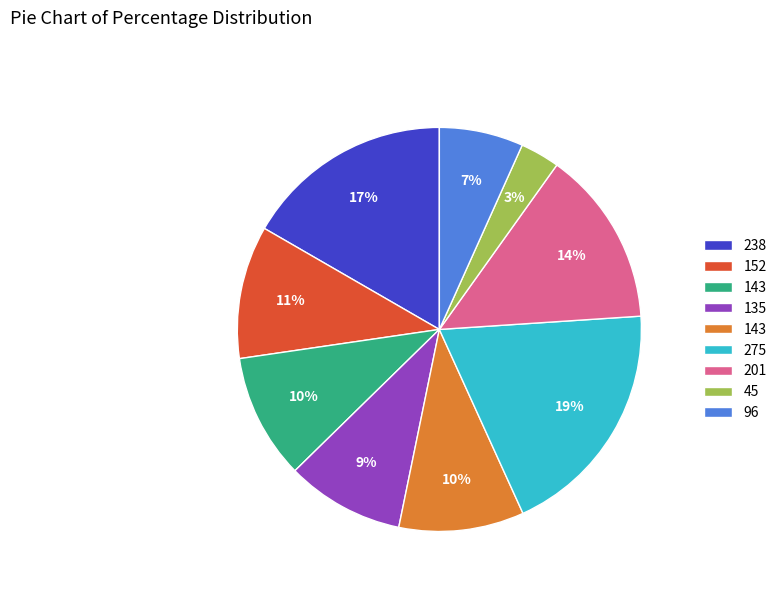

Is there any slice that represents more than half of the pie?

No